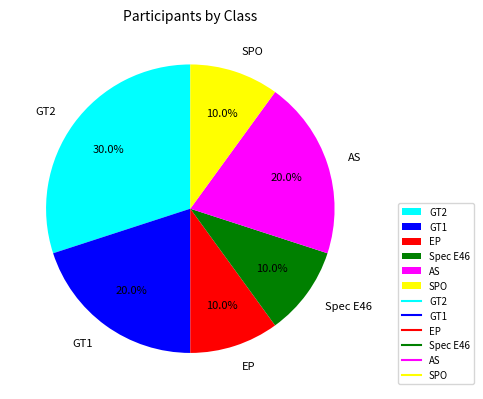

To the nearest percent, what portion does GT1 represent?

20%